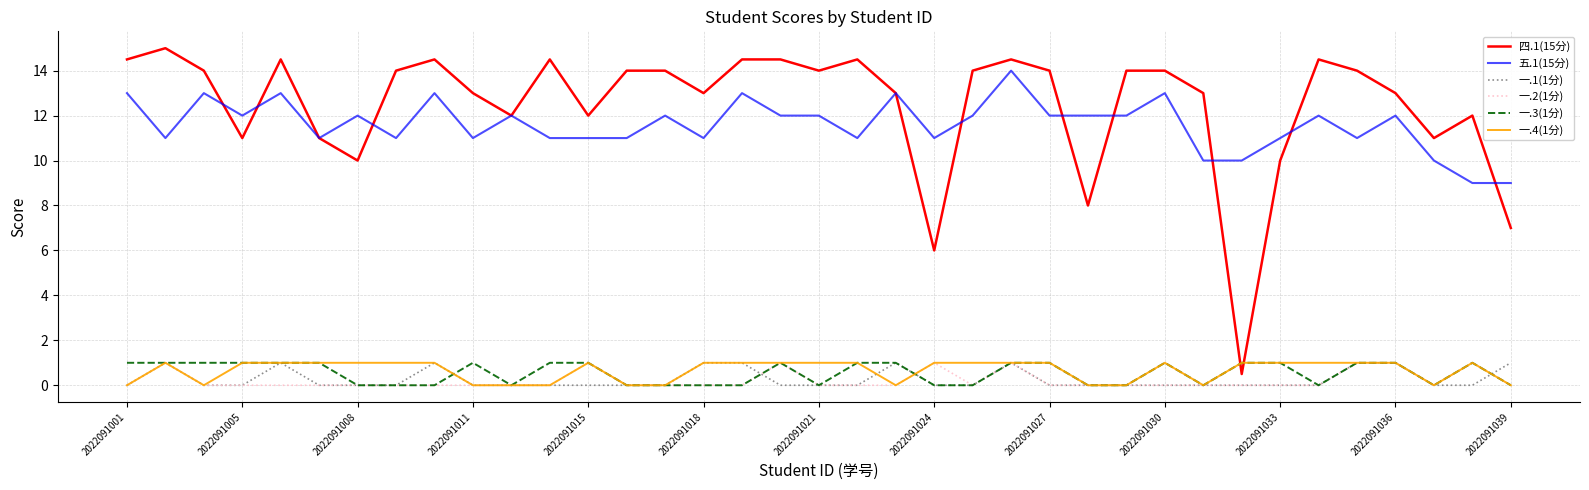

True or false: 四.1(15分) and 一.1(1分) intersect in this chart.

False